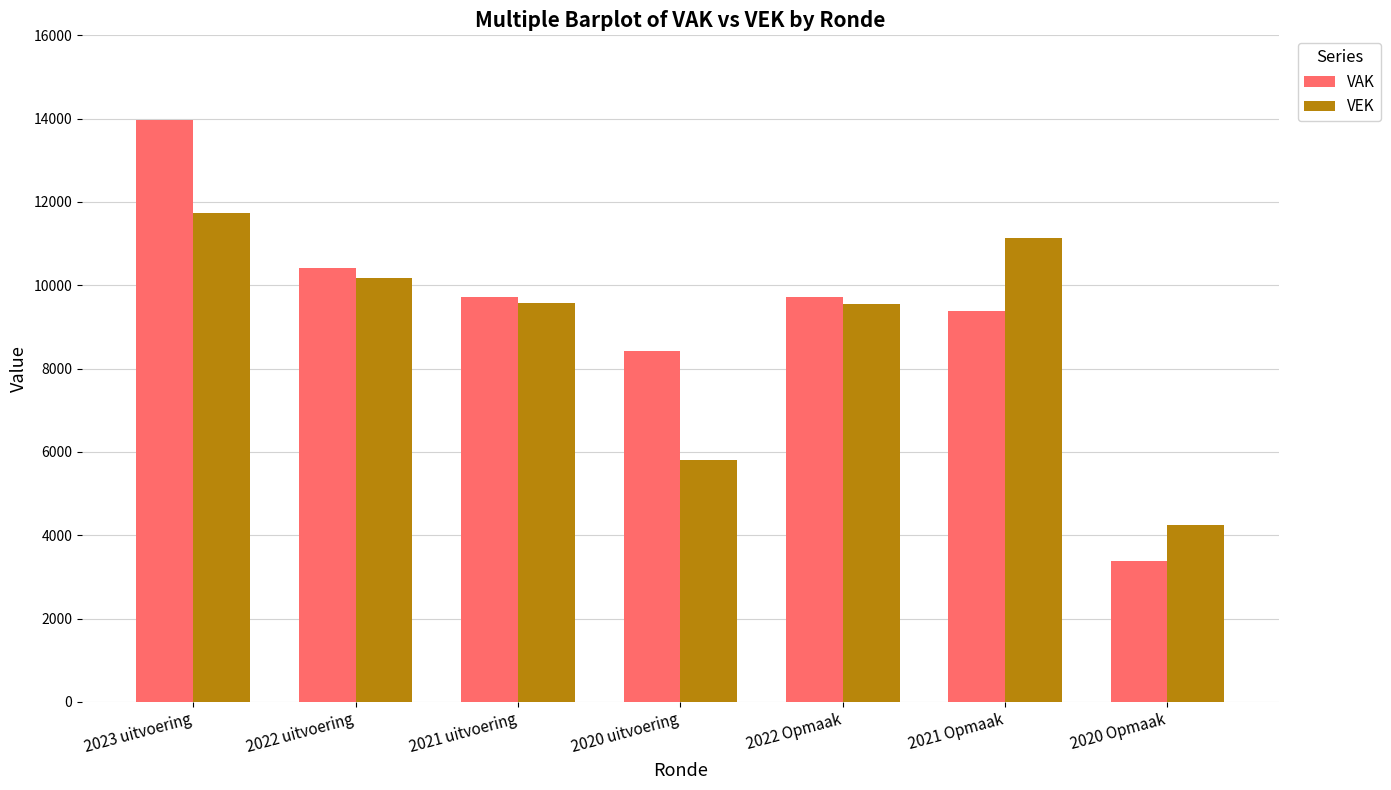

Between 2023 uitvoering and 2022 uitvoering, which series saw the biggest shift?

VAK